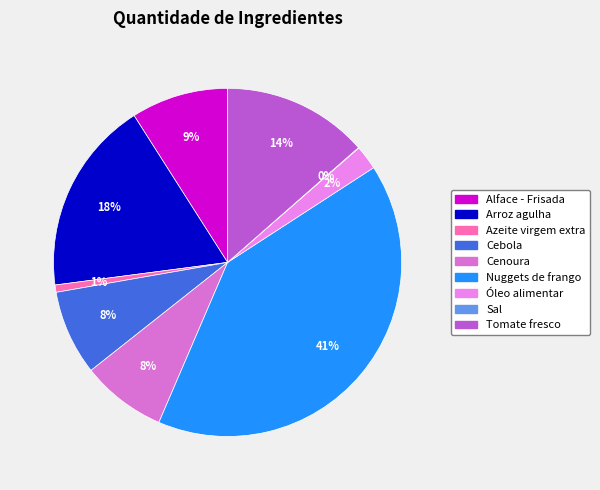

What percentage is the Alface - Frisada slice, to the nearest percent?

9%